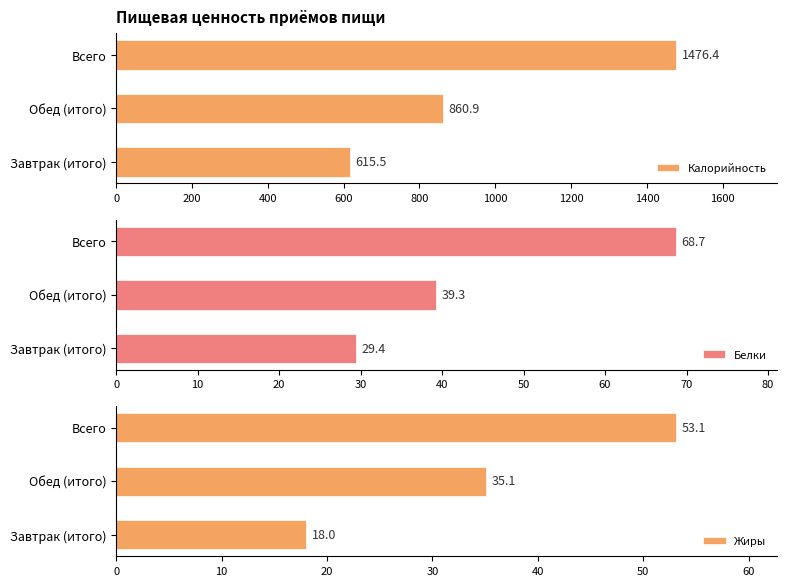

Reading left to right, transcribe all the data shown in this chart.

Калорийность: Завтрак (итого)=615.5	Обед (итого)=860.9	Всего=1476.4
Белки: Завтрак (итого)=29.4	Обед (итого)=39.3	Всего=68.7
Жиры: Завтрак (итого)=18.0	Обед (итого)=35.1	Всего=53.1